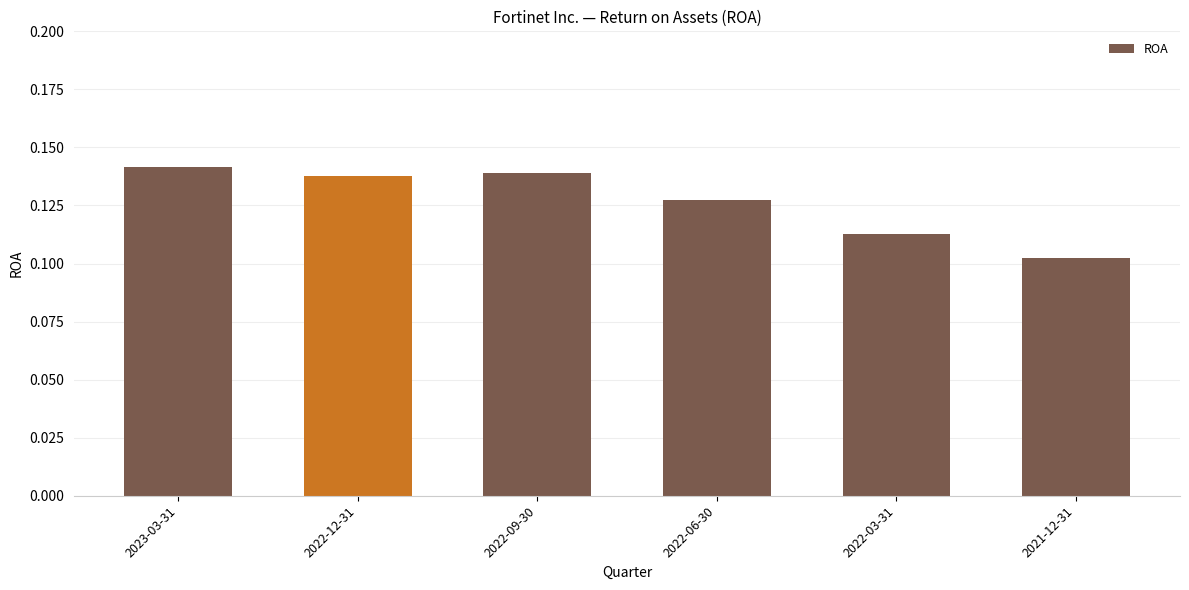

What is the label of the 5th bar from the left?

2022-03-31